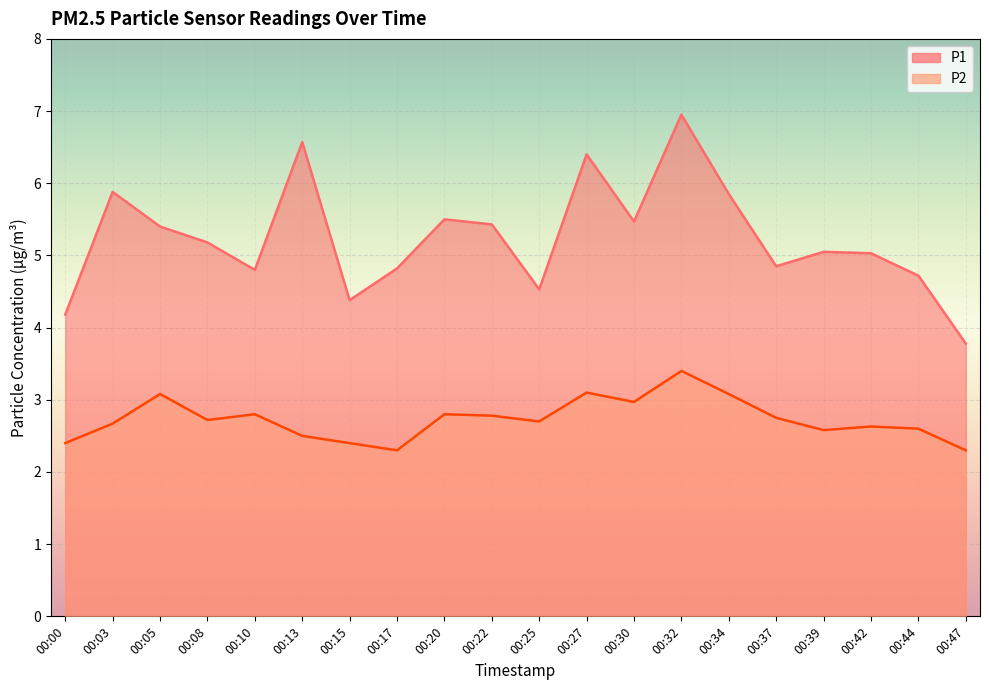

Is it true that P1 equals 5.0 at 00:39?

True